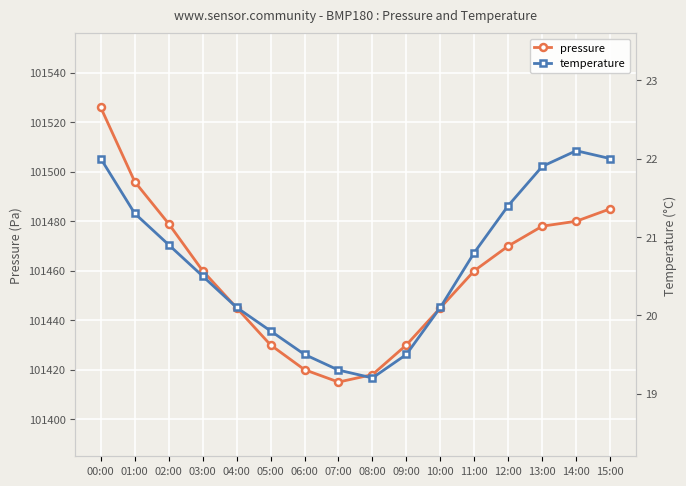

True or false: pressure and temperature cross at least once.

False